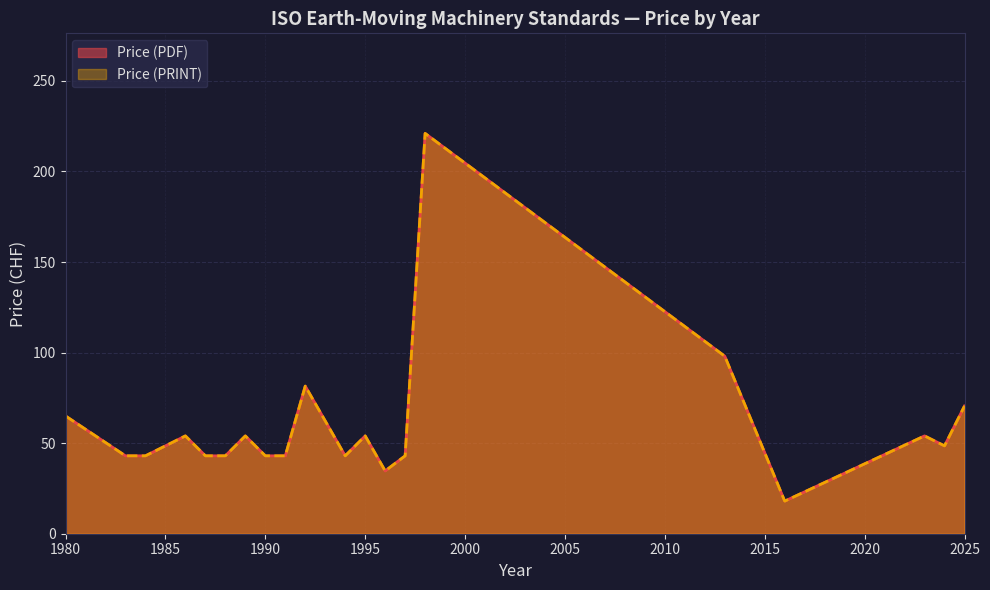

How many values in the Price (PDF) series are below 43?

2